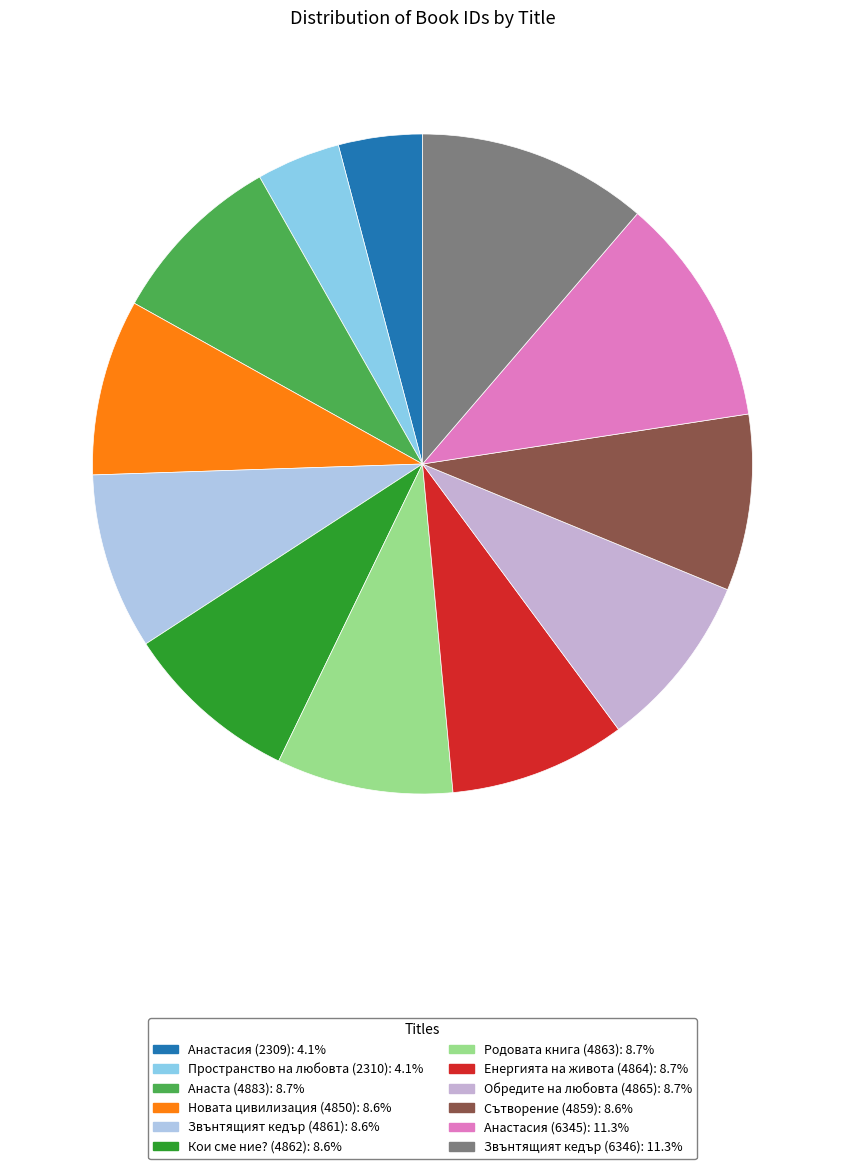

What is the change in value from Пространство на любовта (2310) to Обредите на любовта (4865)?

+2555